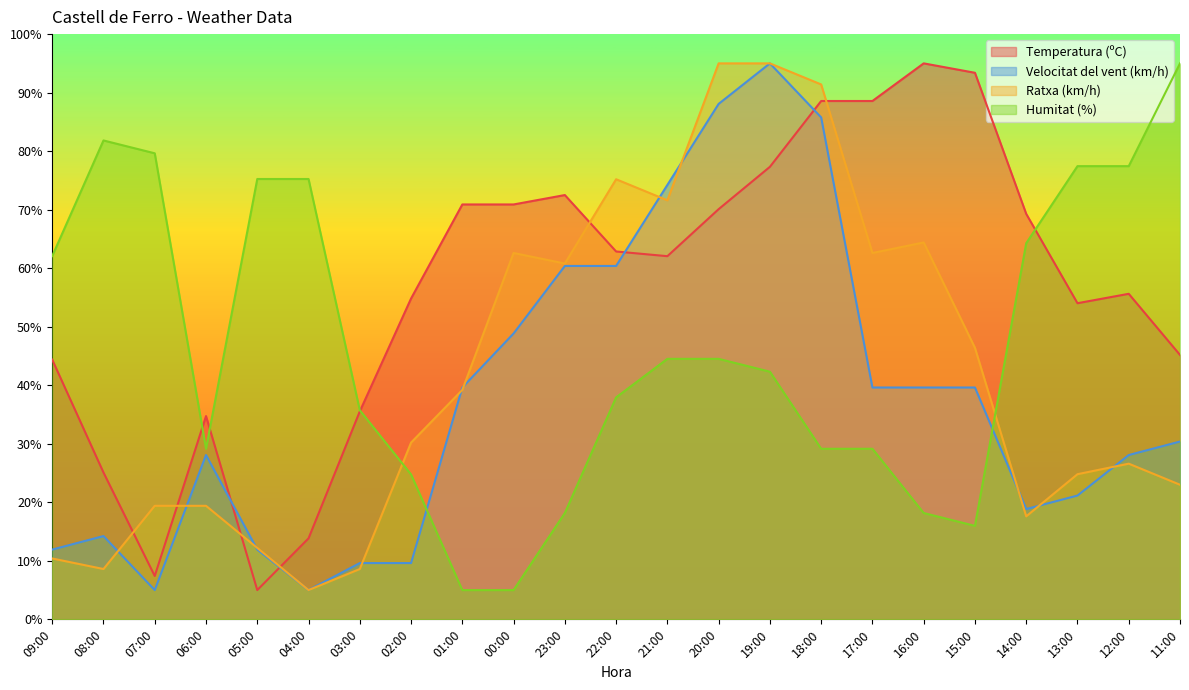

List the labels in order of Humitat (%) value, largest first.

11:00, 08:00, 07:00, 13:00, 12:00, 05:00, 04:00, 14:00, 09:00, 21:00, 20:00, 19:00, 22:00, 03:00, 06:00, 18:00, 17:00, 02:00, 23:00, 16:00, 15:00, 01:00, 00:00